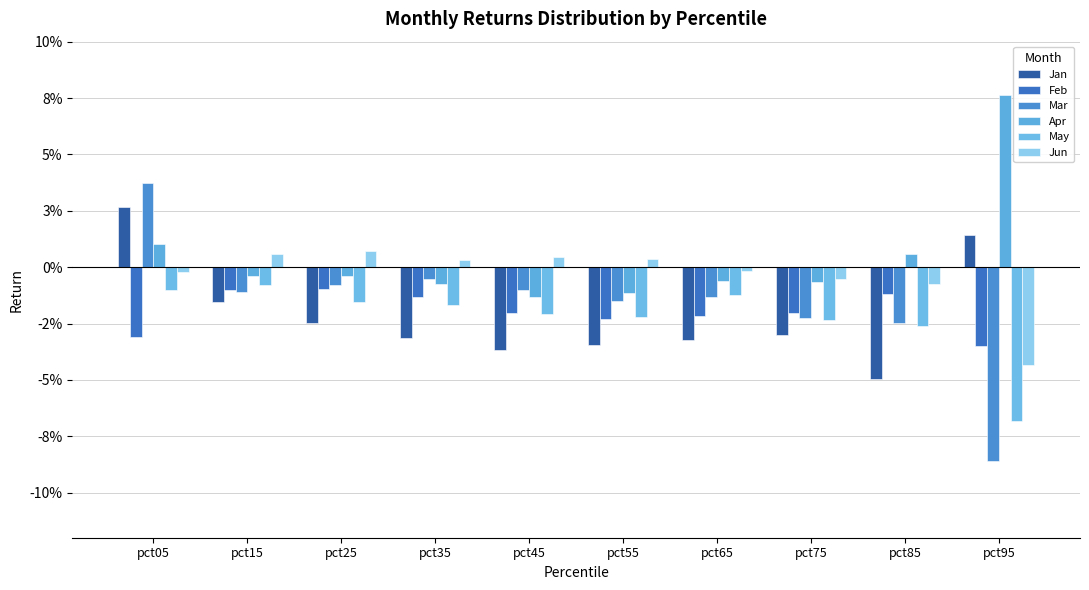

Which series has the largest range (max minus min)?

Mar